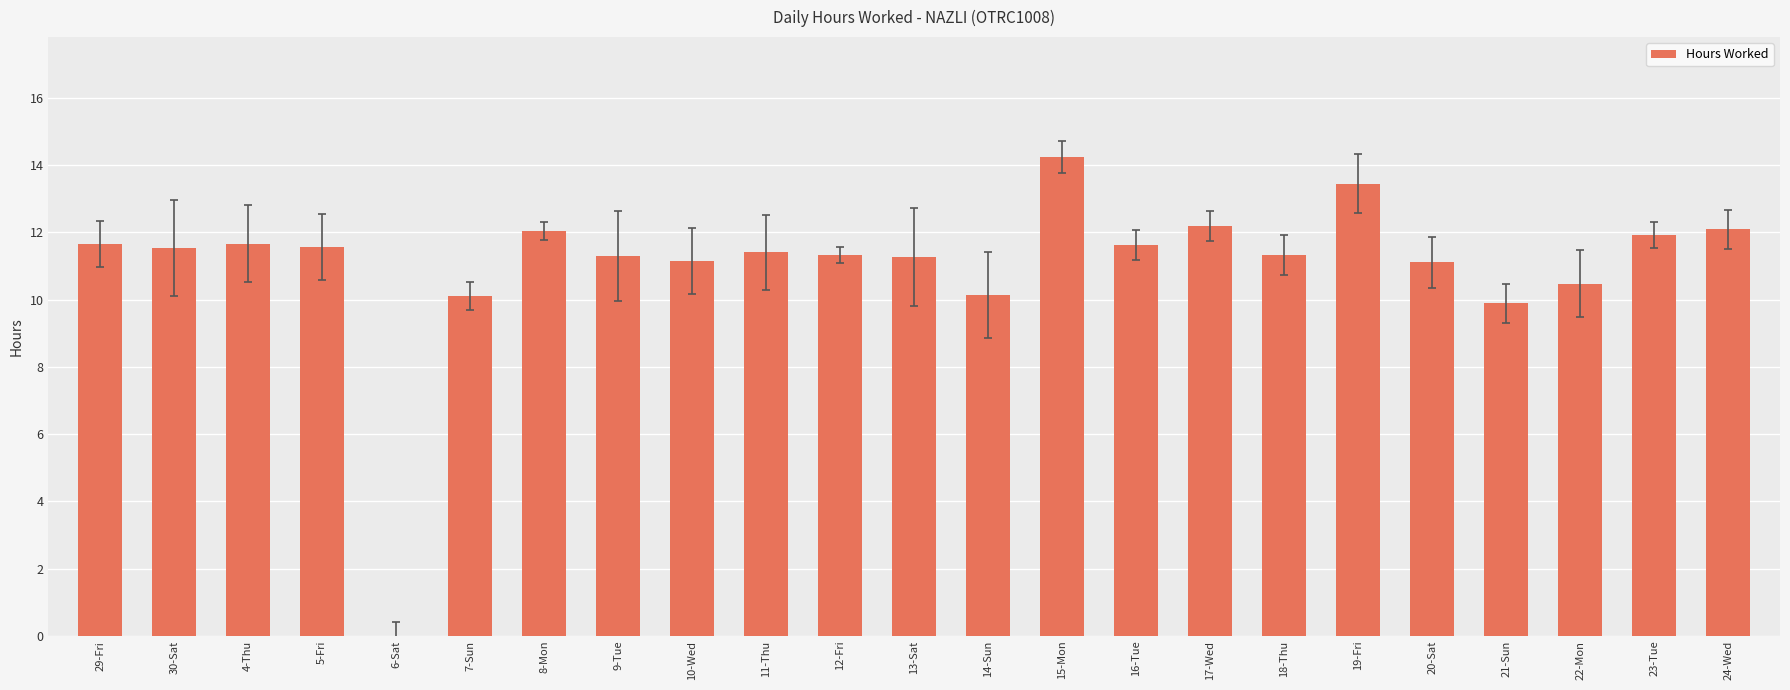

The chart shows a value of 14.2 at 15-Mon. True or false?

True